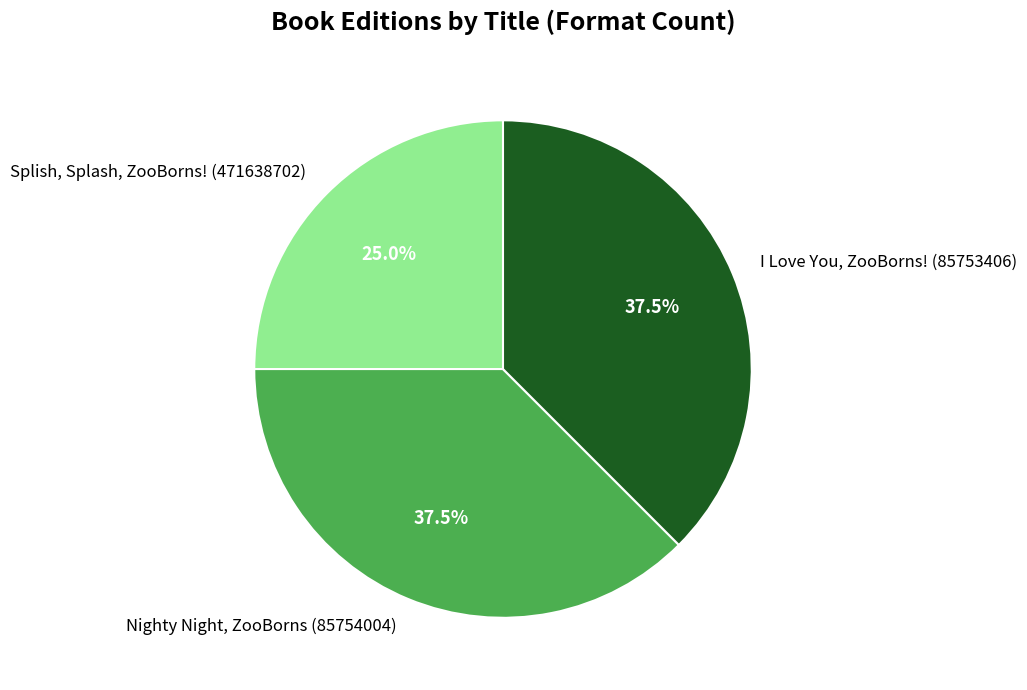

Which has a higher value, Splish, Splash, ZooBorns! (471638702) or Nighty Night, ZooBorns (85754004)?

Nighty Night, ZooBorns (85754004)